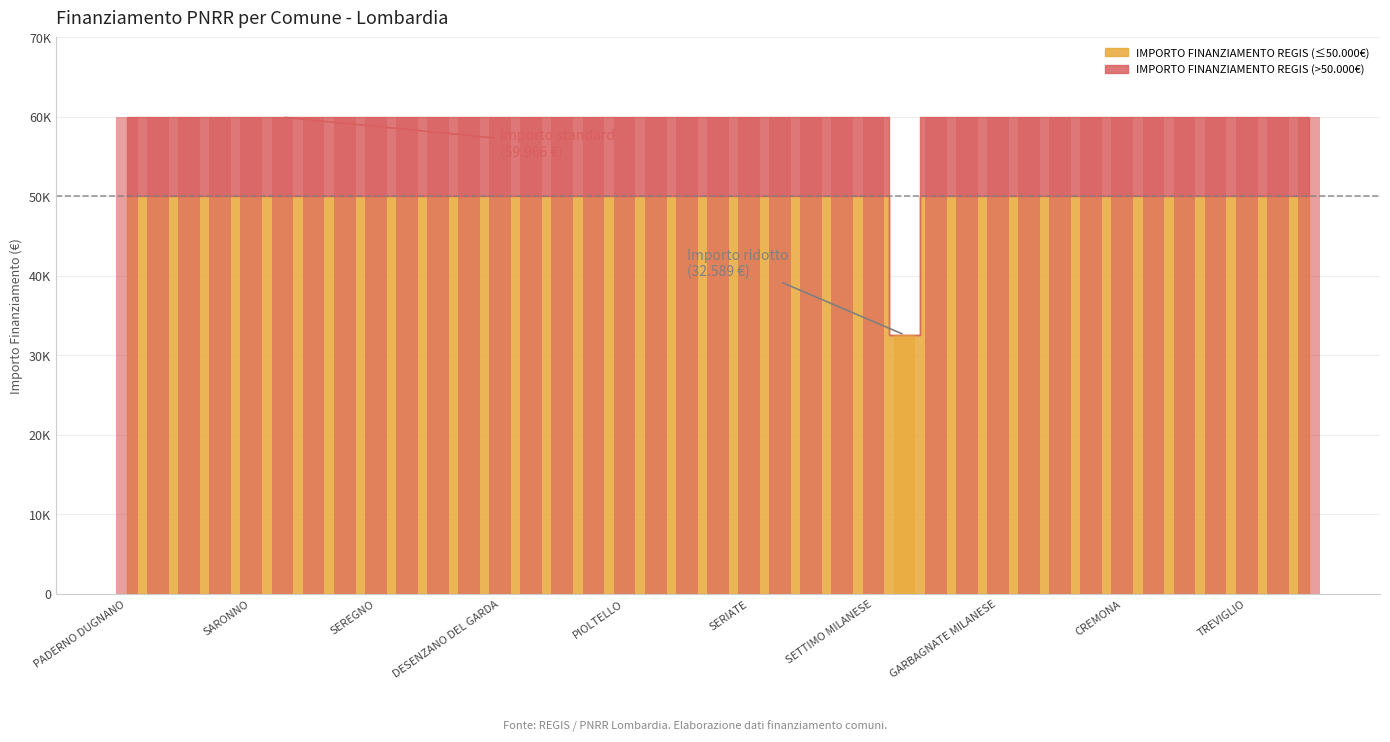

What is the label of the 24th bar from the left?

SEGRATE